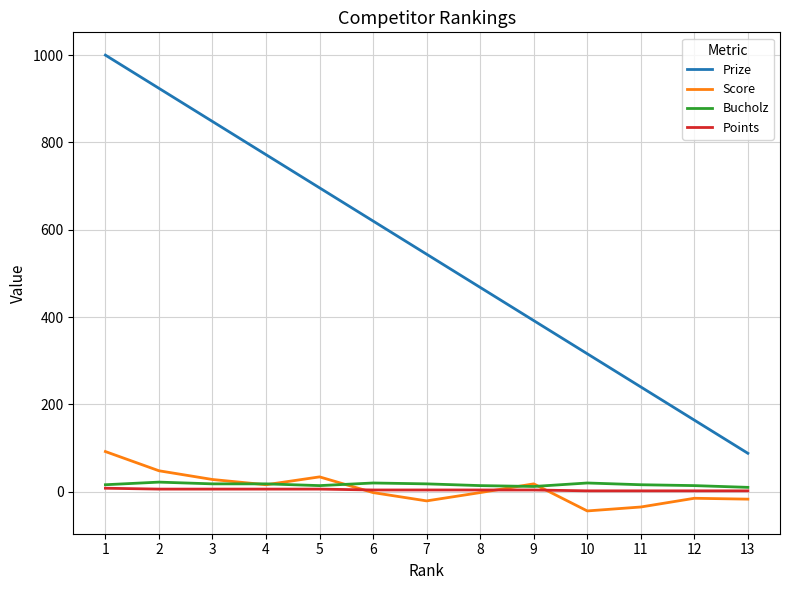

Which label corresponds to the largest value in the chart?

1